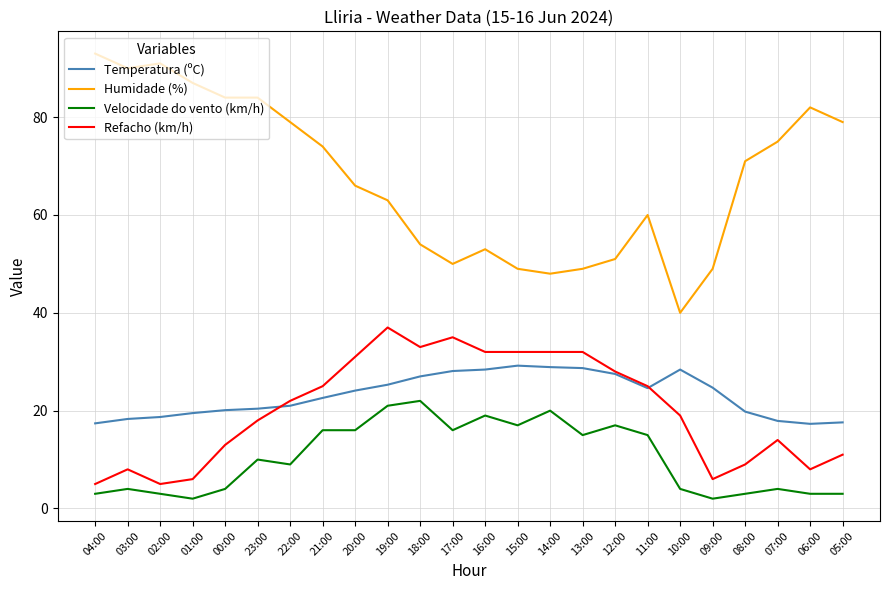

What is the maximum value for Refacho (km/h)?

37.0